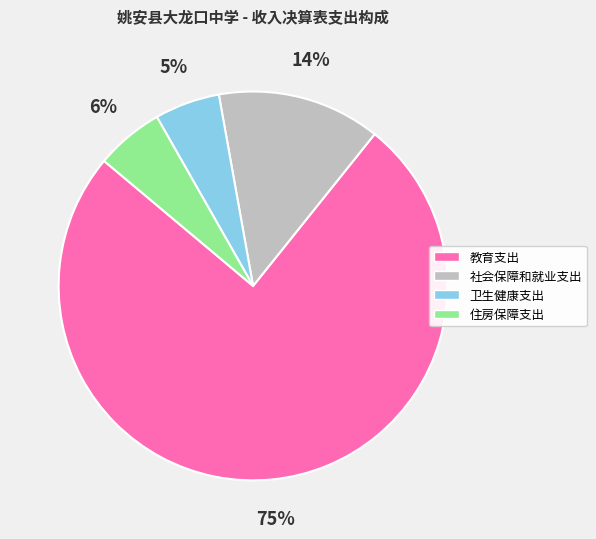

To the nearest percent, what is the difference between the largest and smallest slice percentages?

70%